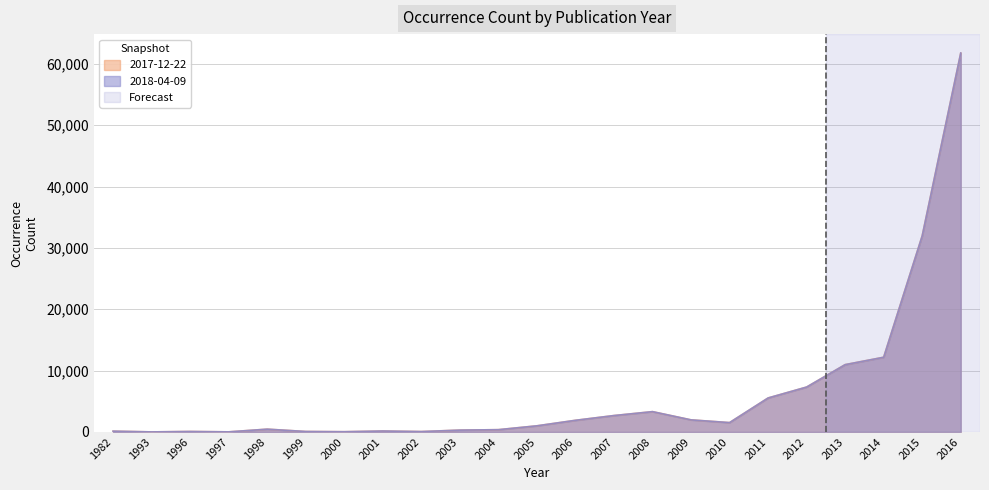

Is the value of 2017-12-22 at 2001 greater than the value of 2018-04-09 at 1982?

Yes